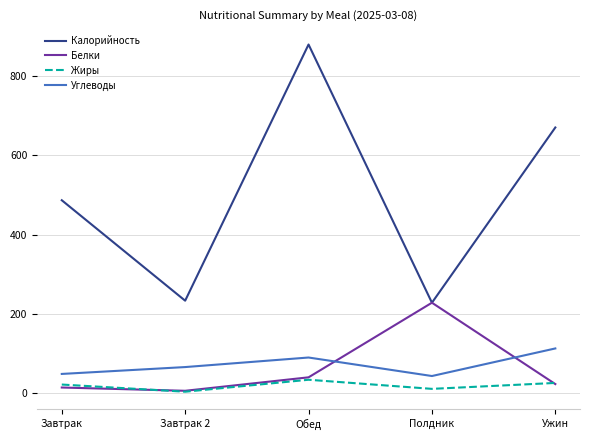

Which series has the widest spread of values?

Калорийность